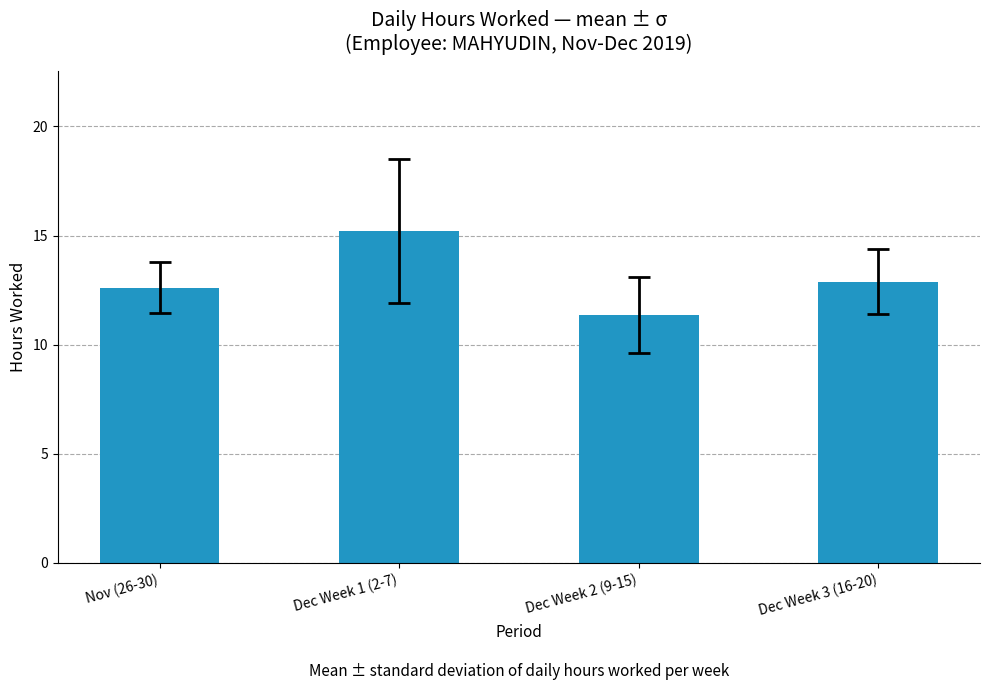

At which label does the data first exceed 12?

Nov (26-30)